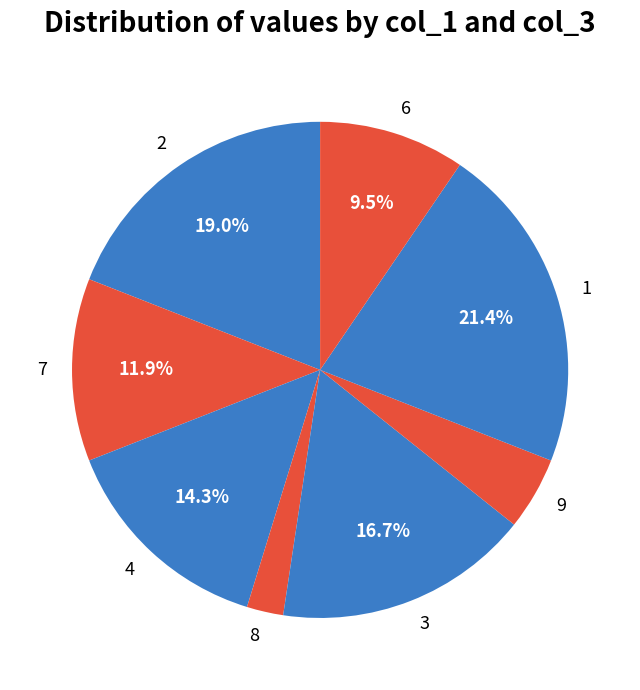

What is the ratio of the value at 7 to the value at 2?

0.6